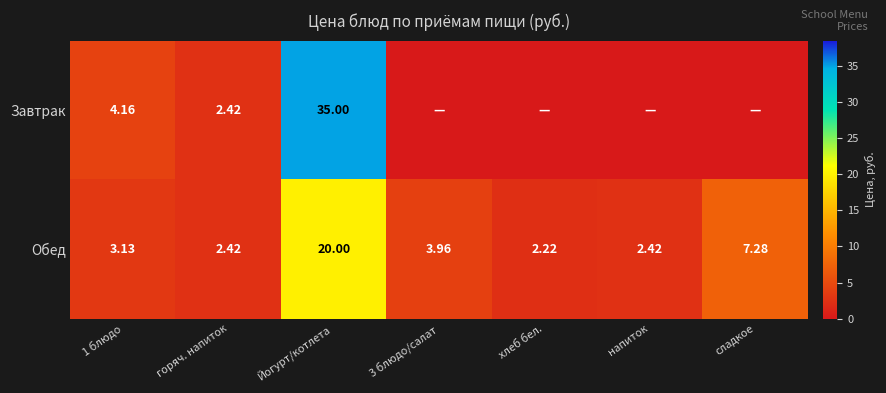

Which category has the highest value across all series?

Йогурт/котлета